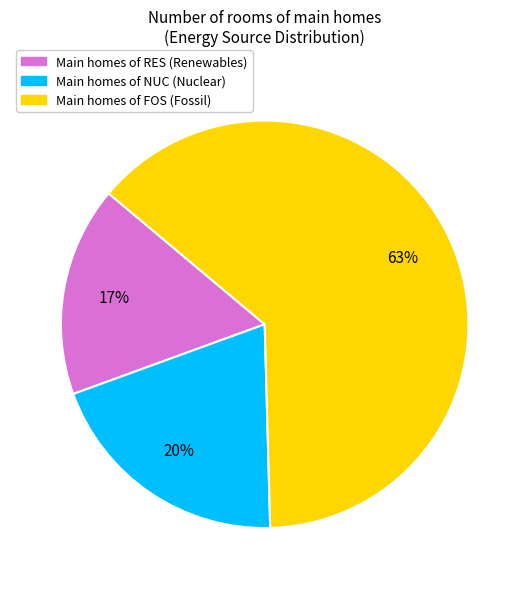

Is there any slice that represents more than half of the pie?

Yes